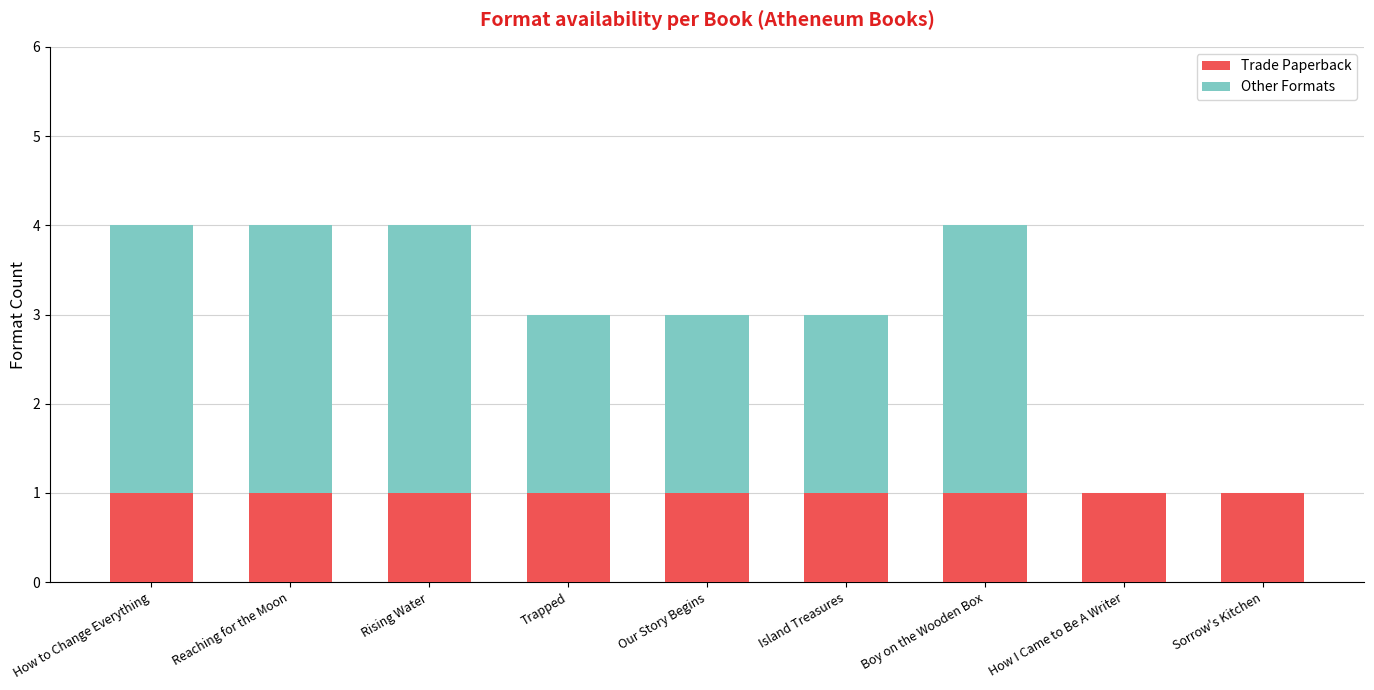

Are the bars horizontal?

No